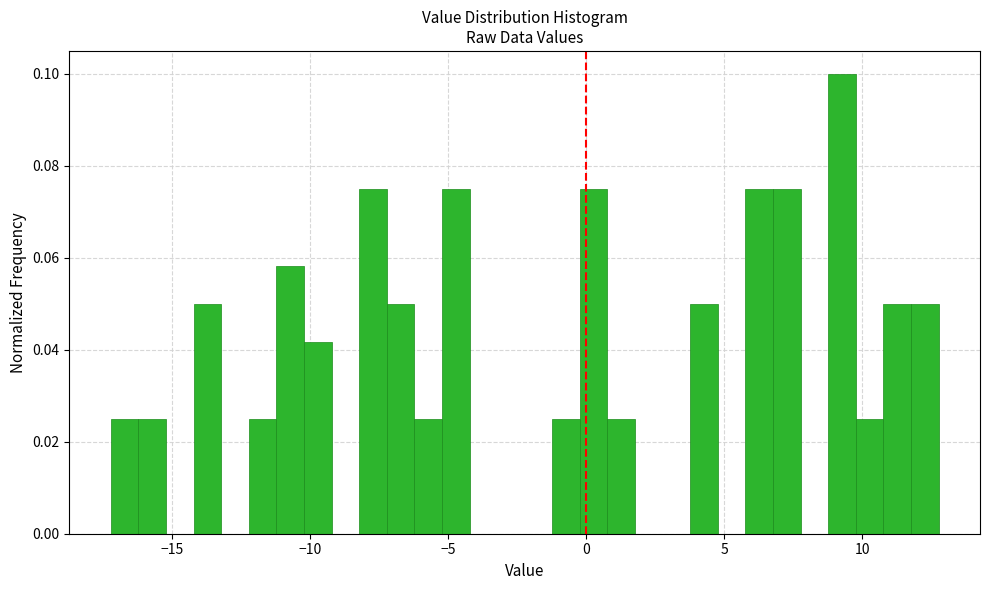

Read against the x-axis, roughly where is the centre of the tallest bar?

9.5